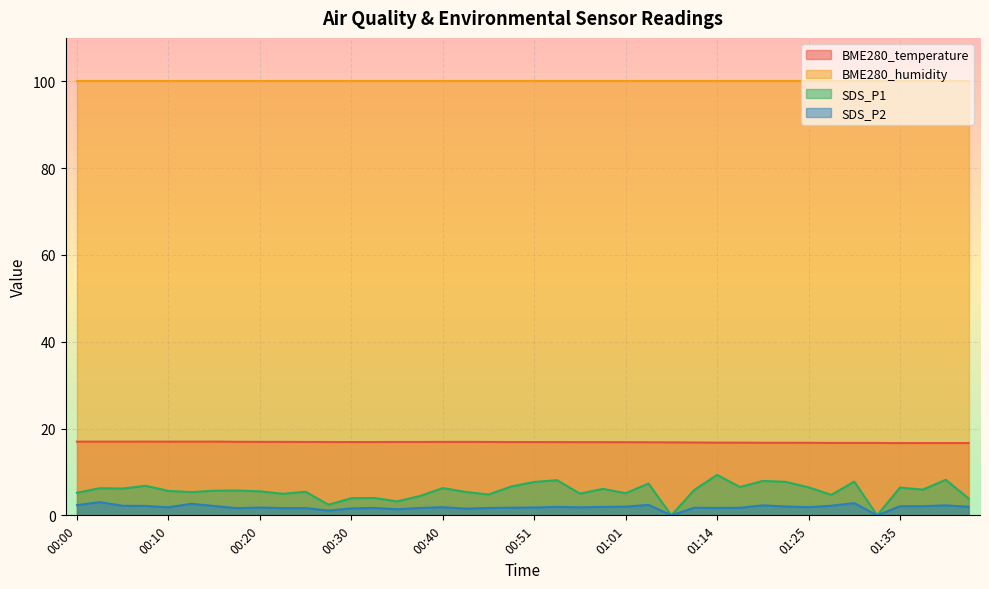

The SDS_P2 series shows 1.4 at 00:03. True or false?

False